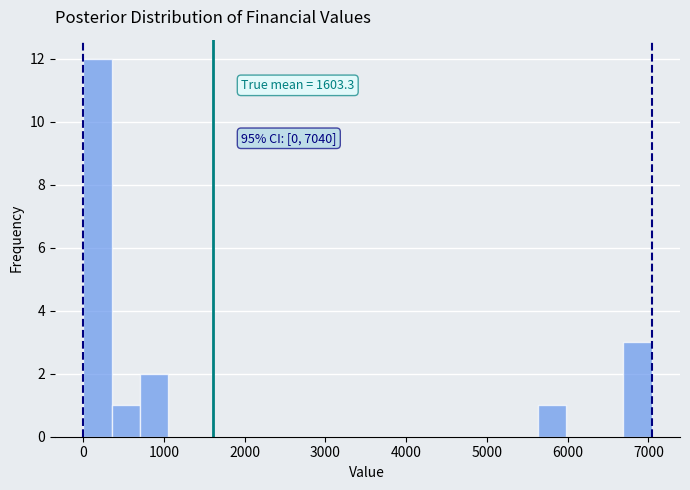

Read against the x-axis, roughly where is the centre of the tallest bar?

200